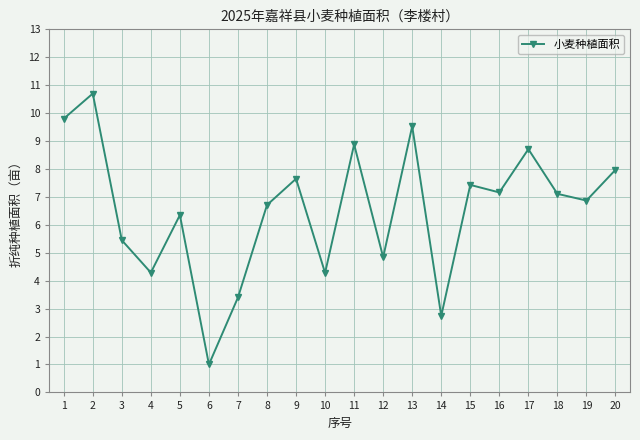

What is the change in value from 7 to 14?

-0.7